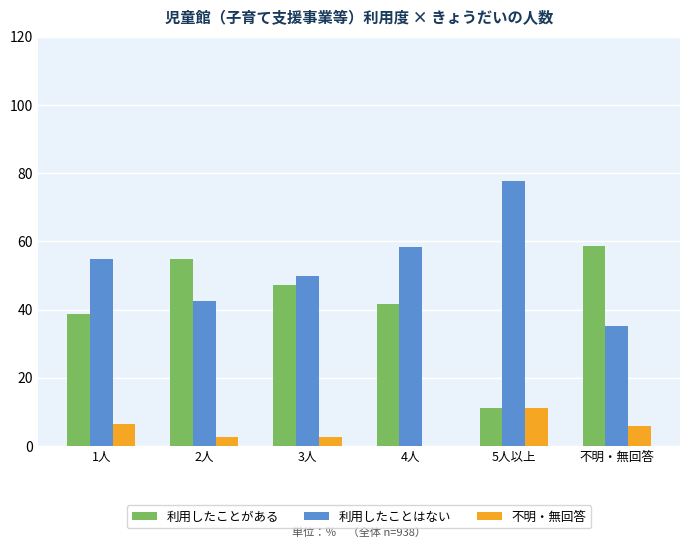

Is it true that 利用したことがある equals 41.7 at 4人?

True